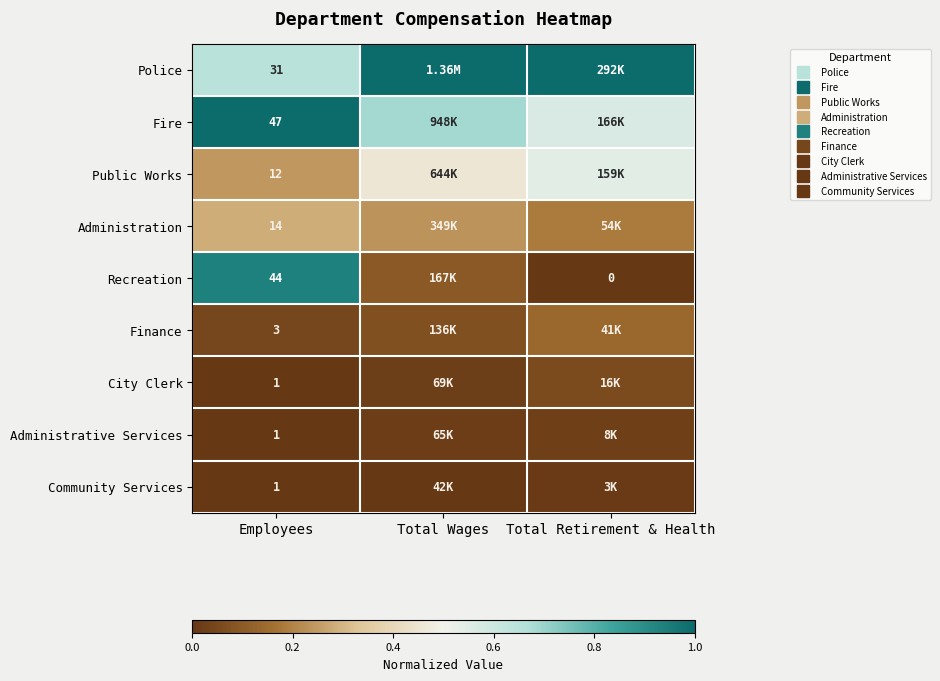

At which label is Community Services closest to 0?

Employees